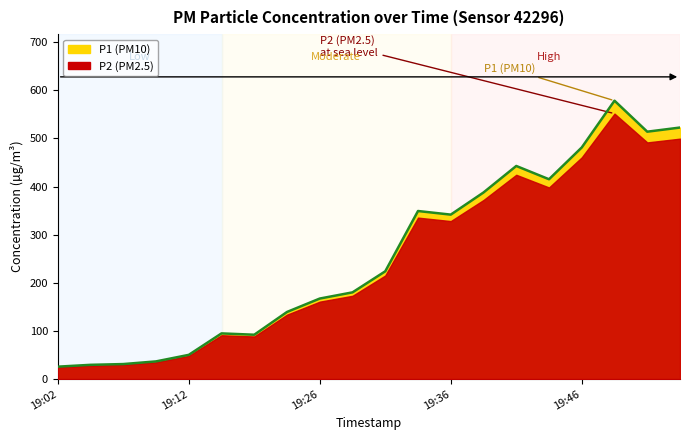

How many values are below 223?

10